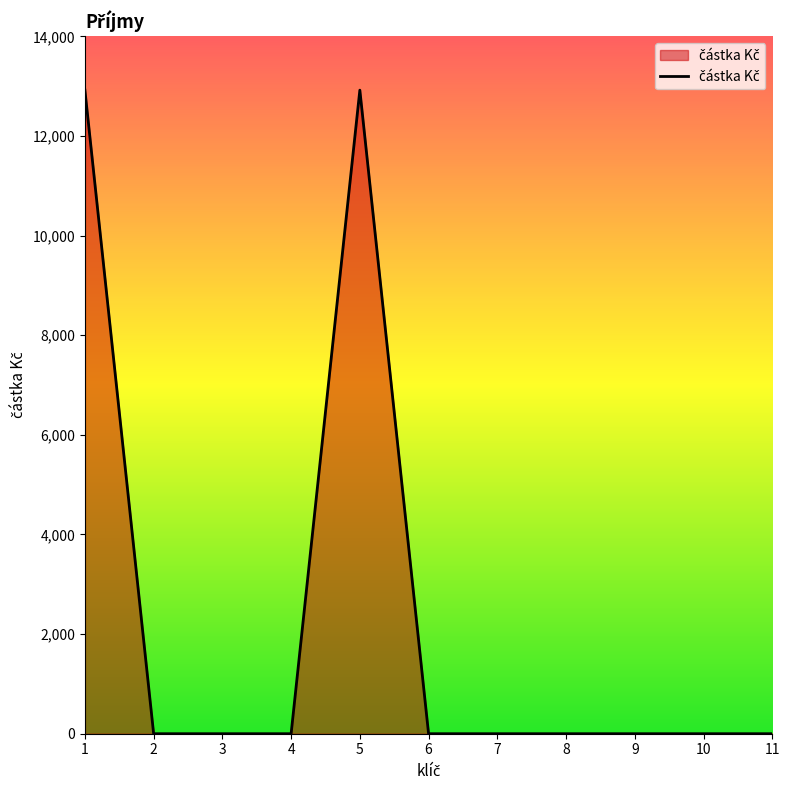

Does the chart have visible grid lines?

No